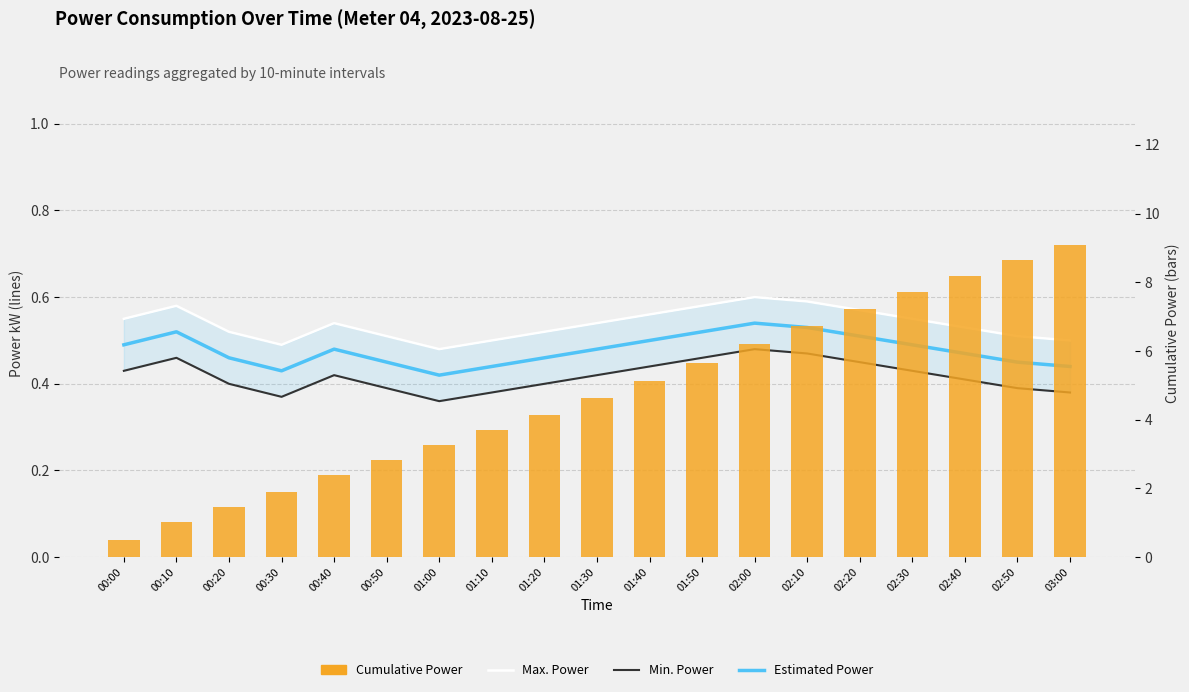

What is the sum of all Min. Power values?

7.9